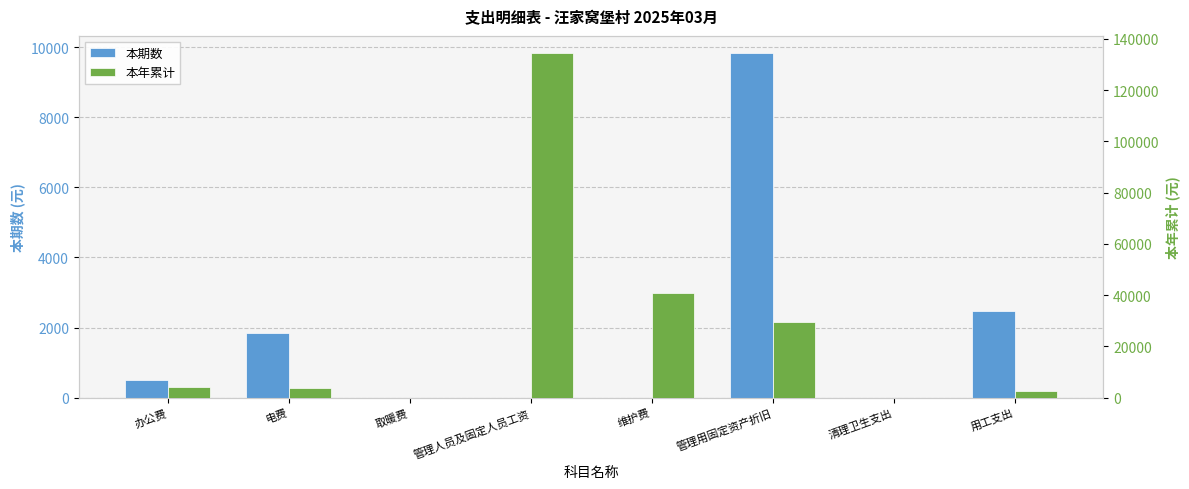

Rank the series by their maximum value, from highest to lowest.

本年累计, 本期数